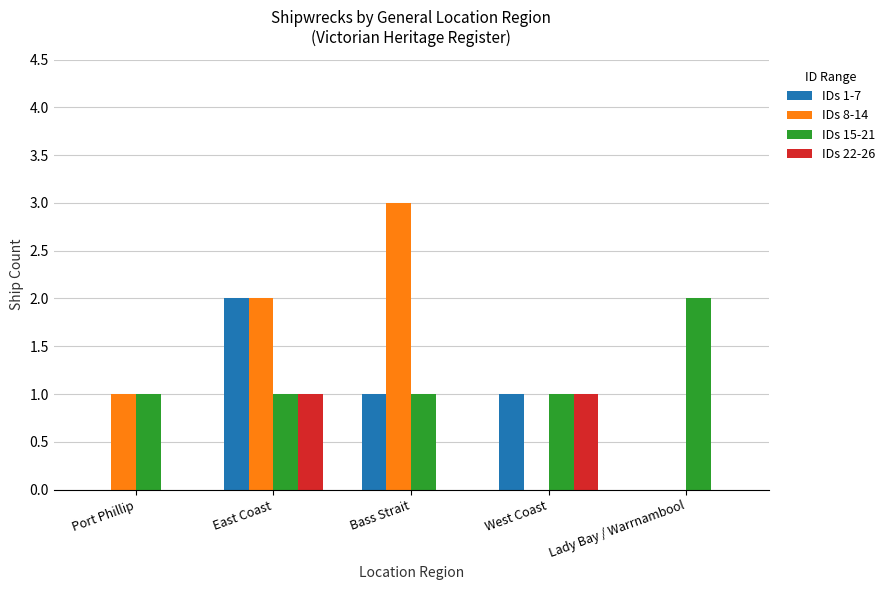

What is the spread (max minus min) of values at Lady Bay / Warrnambool?

2